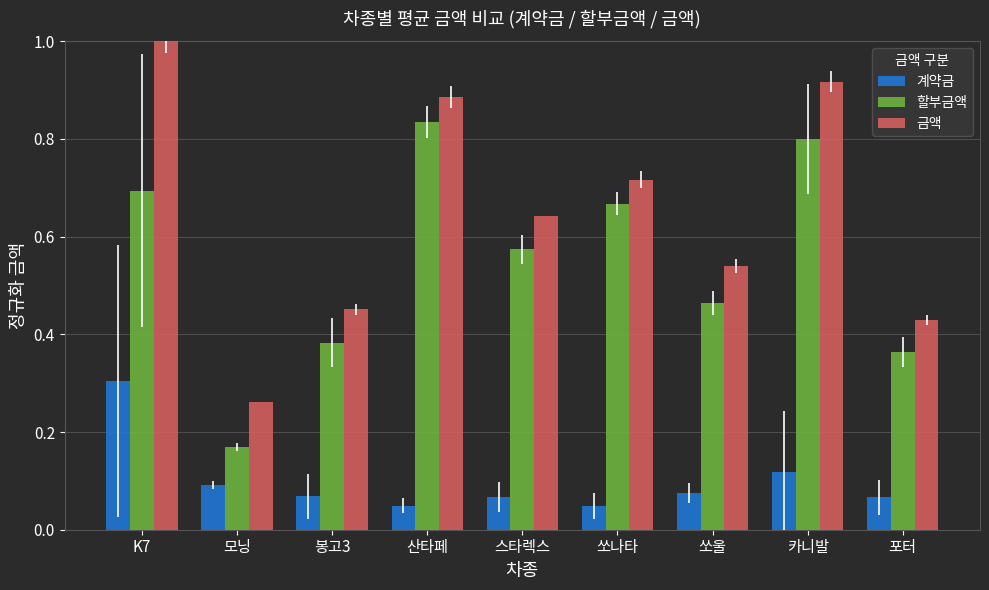

What is the label of the 7th bar from the right?

봉고3